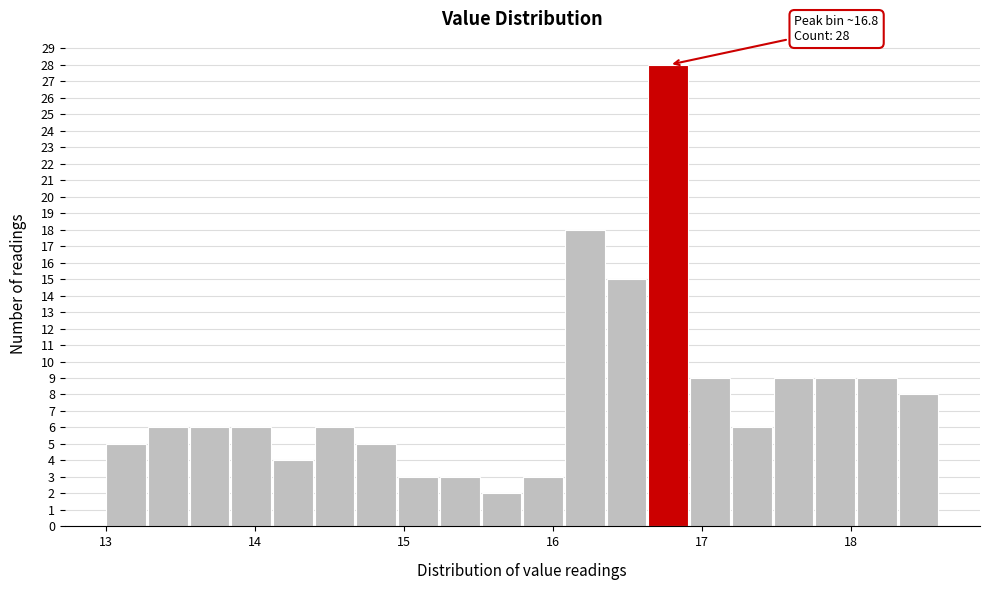

Around what value on the x-axis is the tallest bar? Give the approximate position of its centre, as read against the axis.

16.8